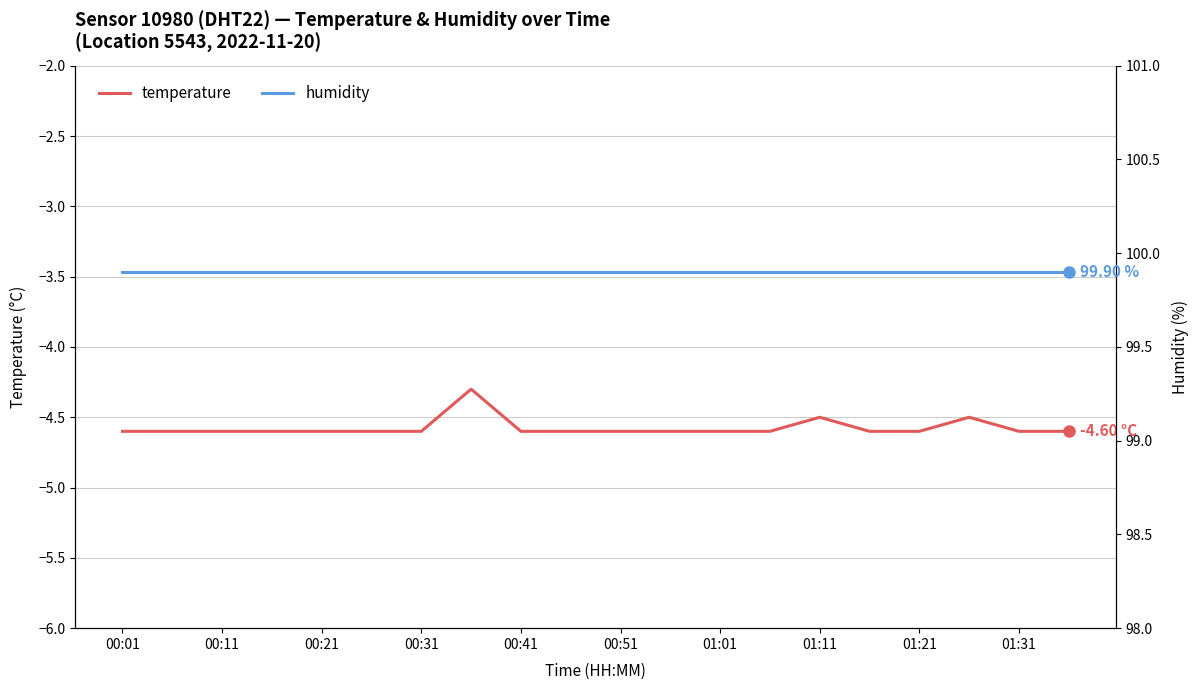

True or false: humidity and temperature cross at least once.

False